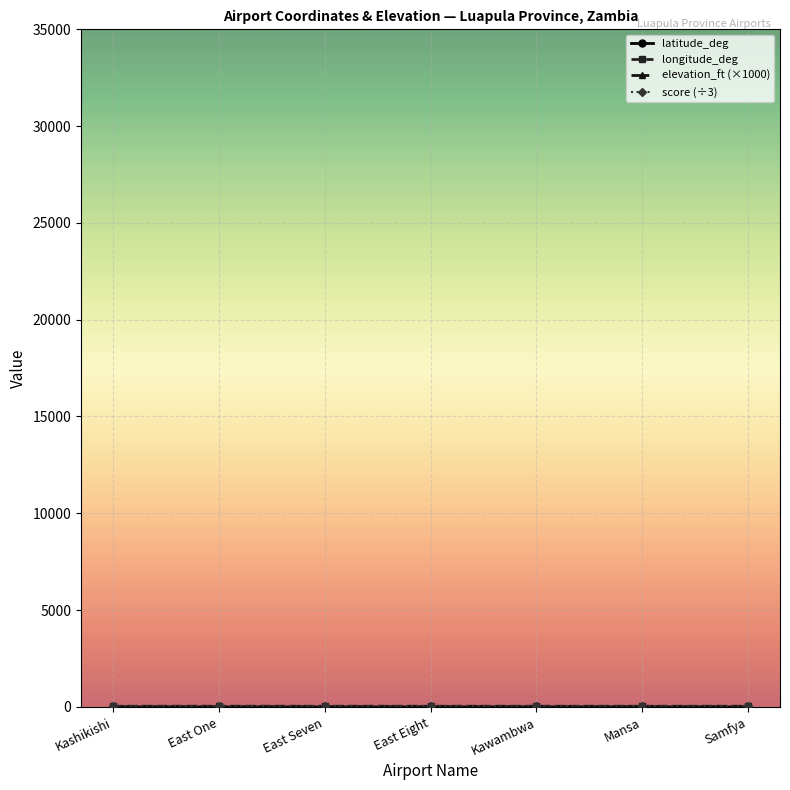

Is this an area chart (filled region under the line)?

No